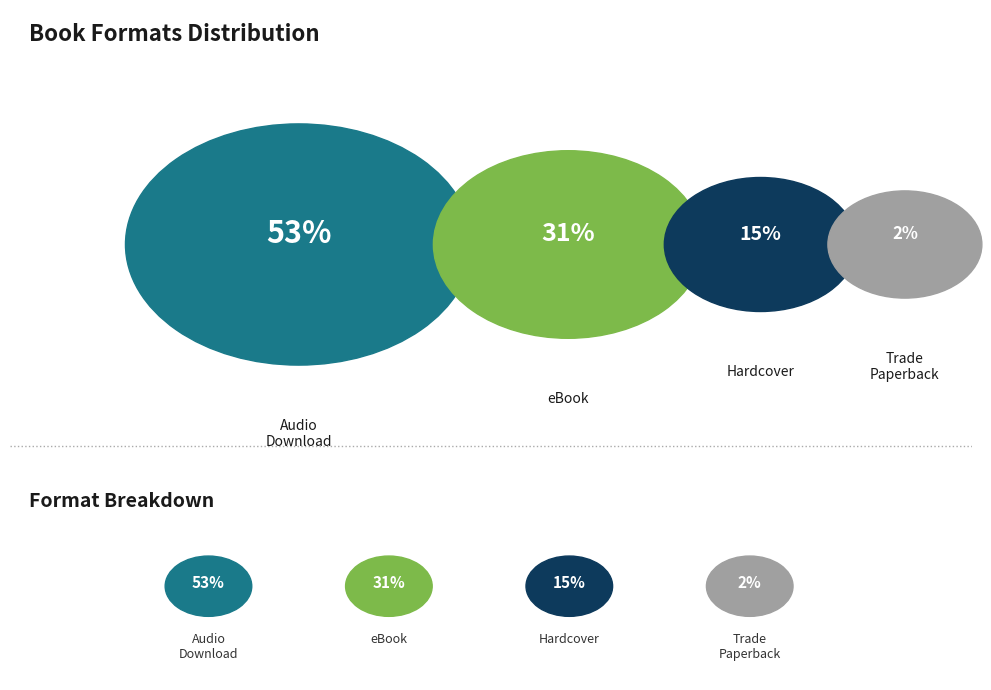

What is the largest slice in the pie chart?

Audio Download